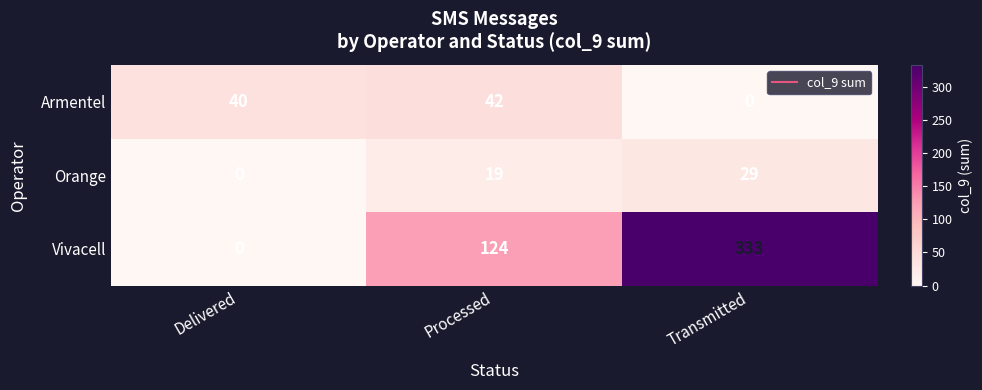

What is the difference between the Orange values at Delivered and Processed?

19